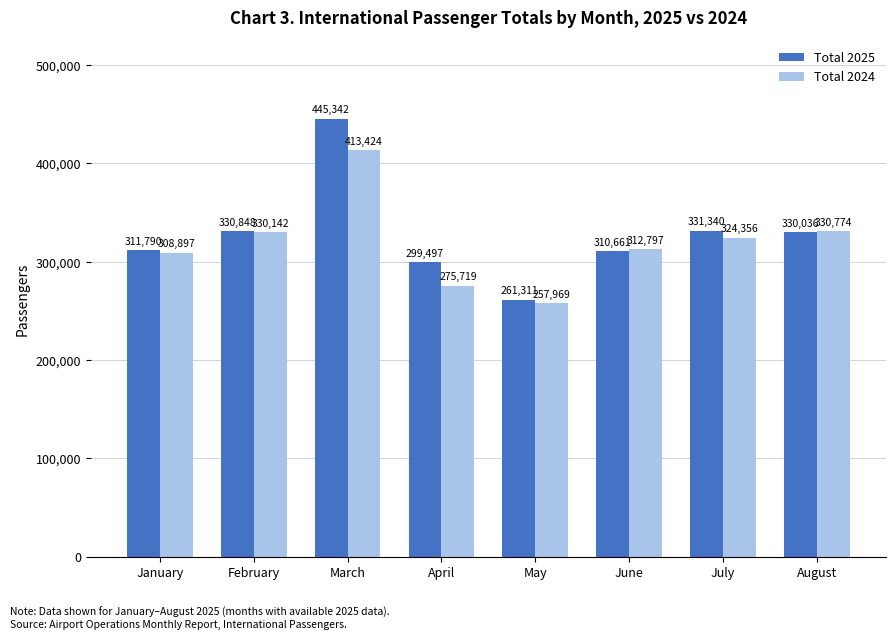

Which series has the largest range (max minus min)?

Total 2025